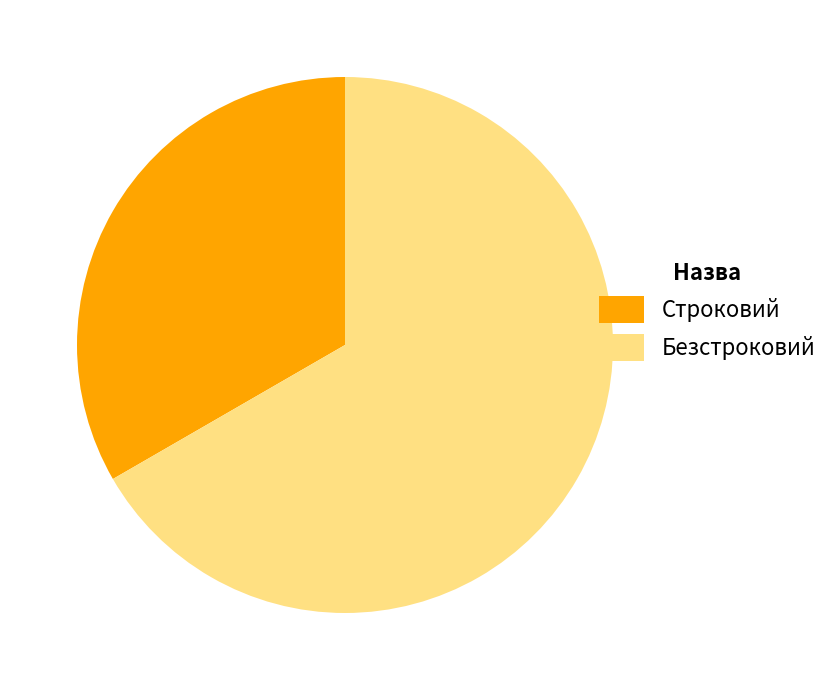

Which has a higher value, Строковий or Безстроковий?

Безстроковий